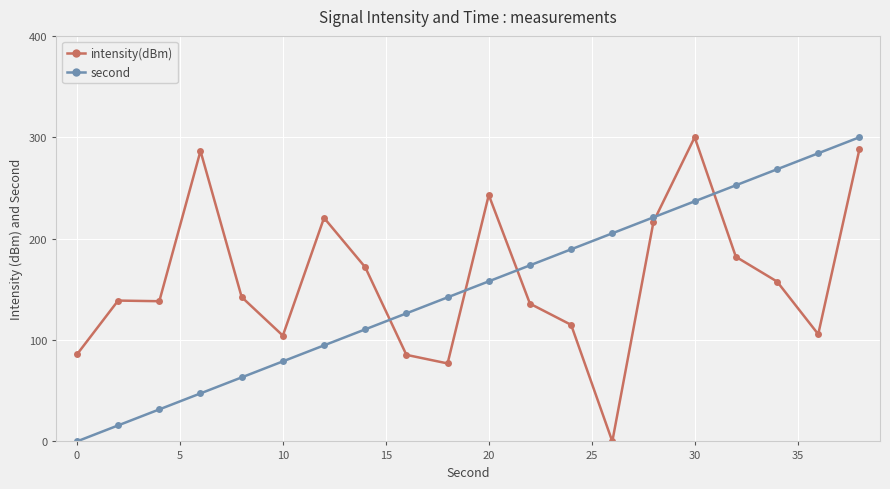

Which series ends up on top after the final intersection of second and intensity(dBm)?

second